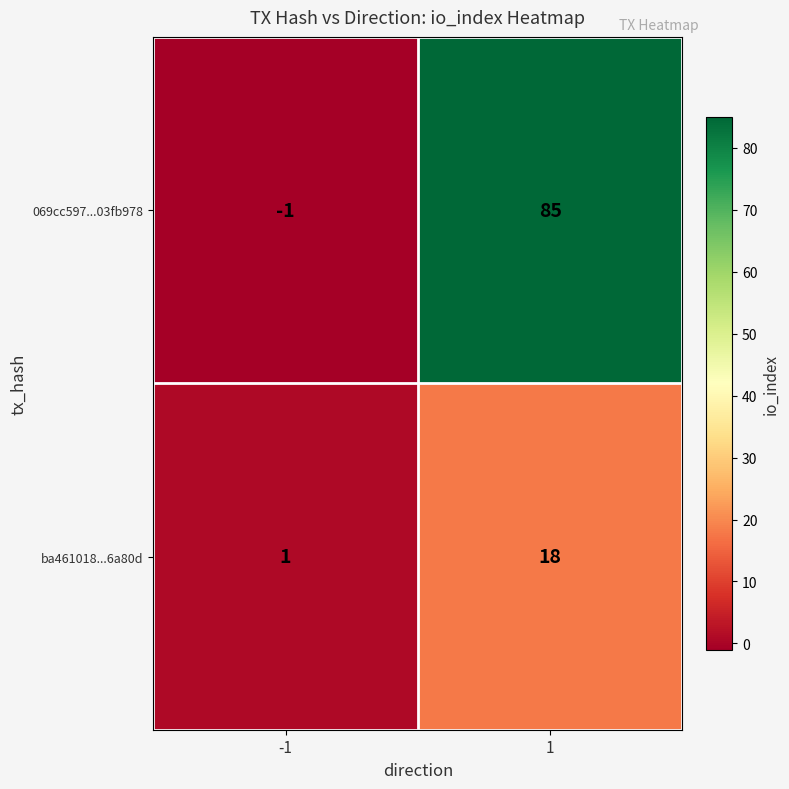

Reading right to left, transcribe all the data shown in this chart.

069cc597...03fb978: 1=85	-1=-1
ba461018...6a80d: 1=18	-1=1